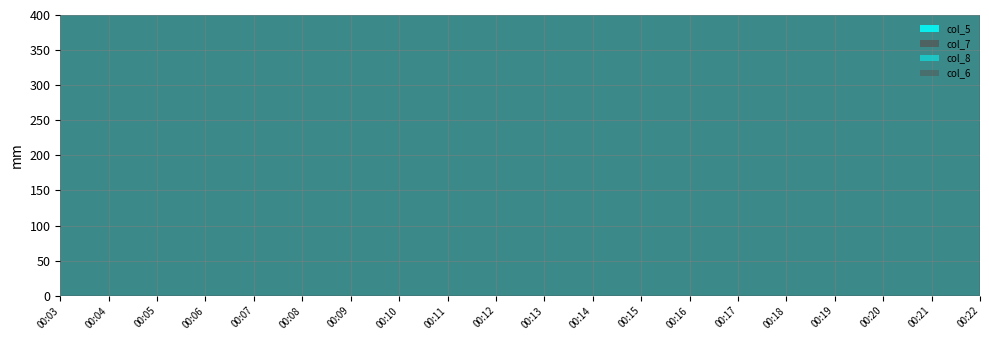

Read the col_7 value at 00:19, to the nearest 10.

500